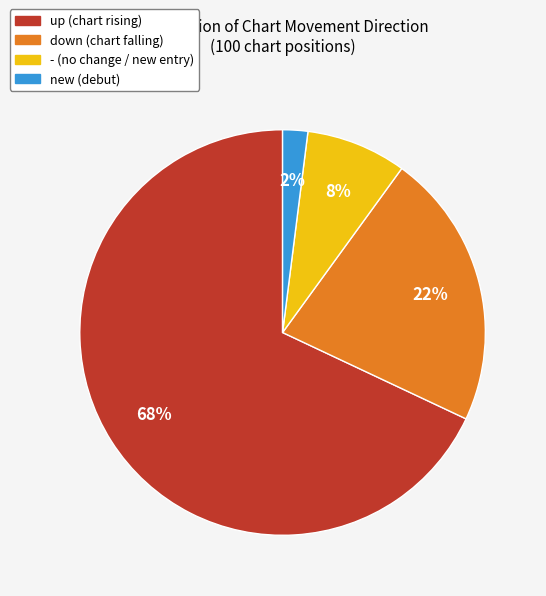

How many slices are in this pie chart?

4